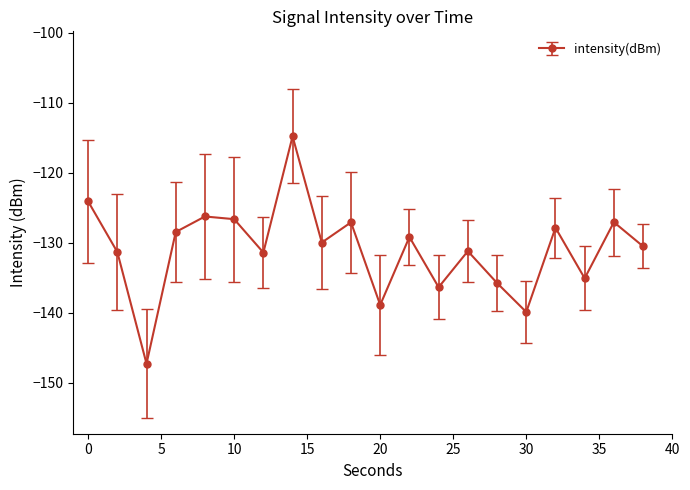

What is the greatest value displayed?

-114.8